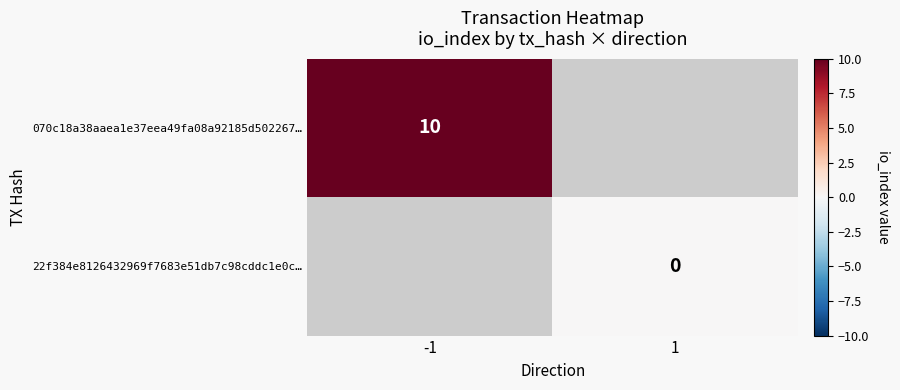

Is it true that 070c18a38aaea1e37eea49fa08a92185d502267… equals 10 at -1?

True